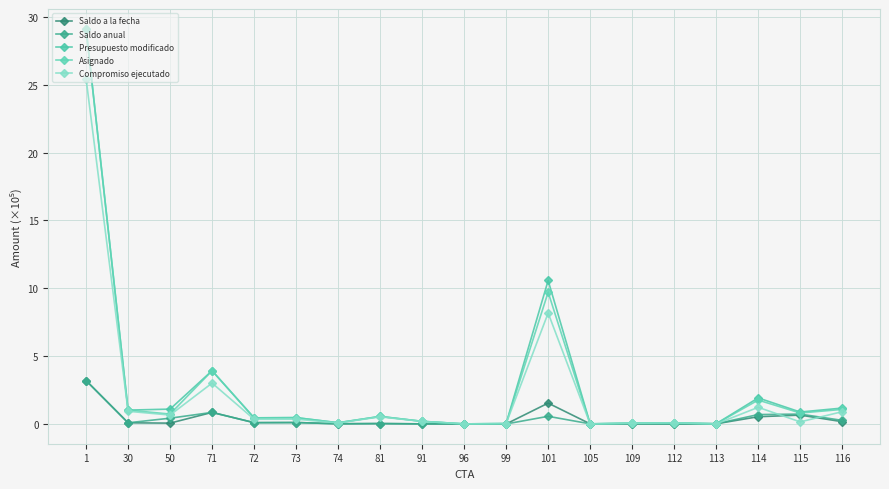

Count the number of data series in this chart.

5